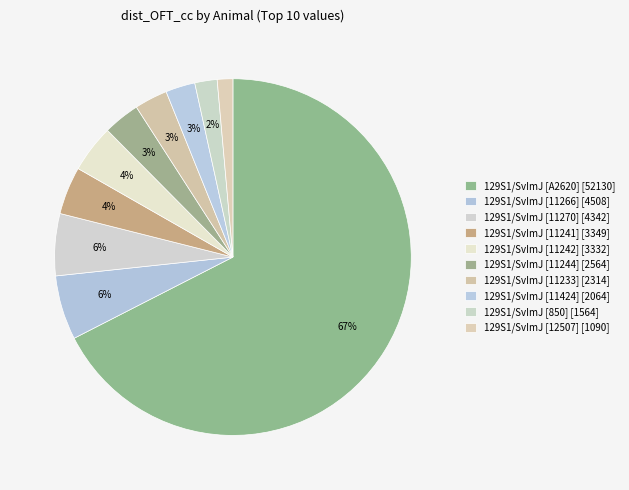

What percentage is the 129S1/SvImJ [11270] slice, to the nearest percent?

6%